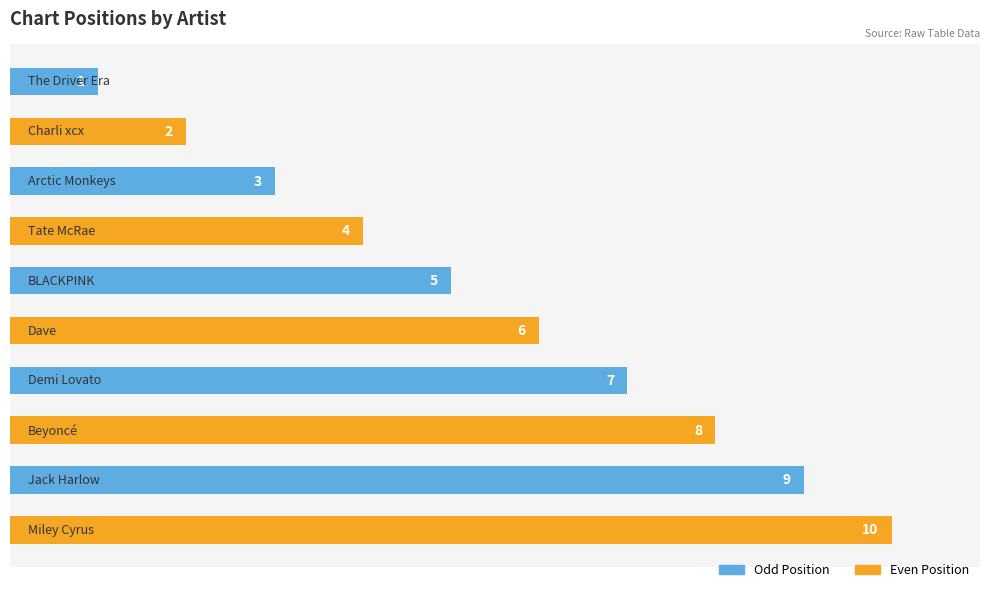

How many categories are shown in the chart?

10